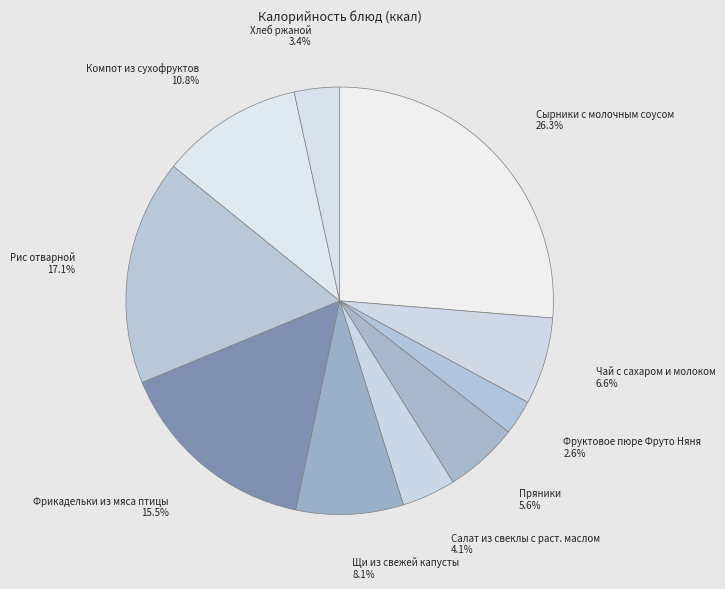

What percentage is the Рис отварной slice, to the nearest percent?

17%